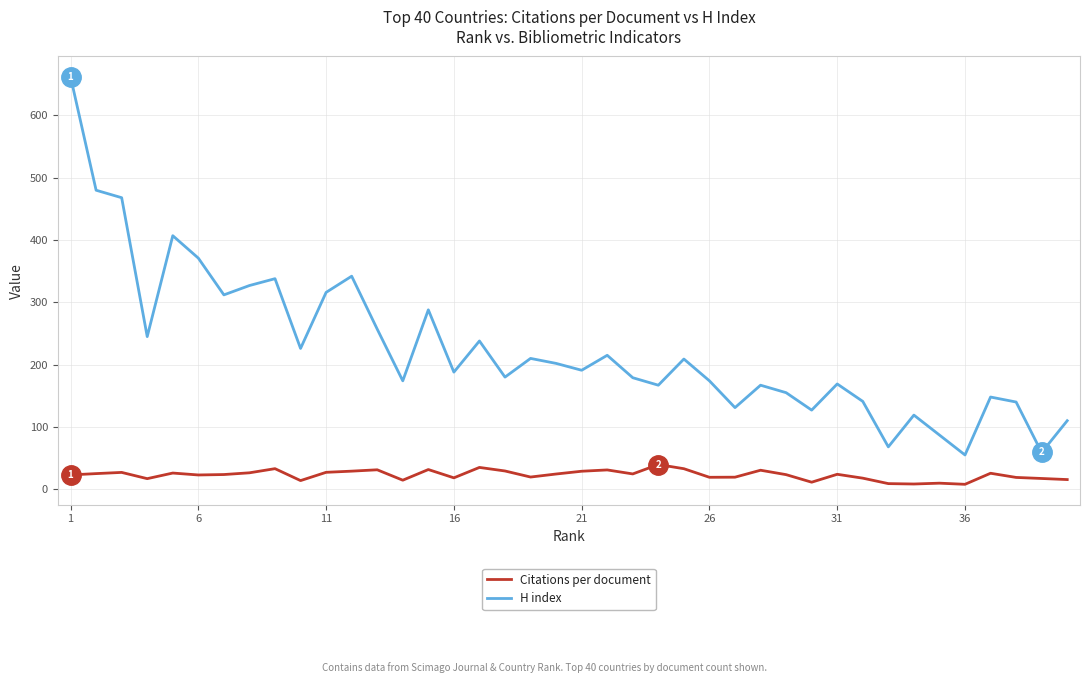

Which series has the largest range (max minus min)?

H index